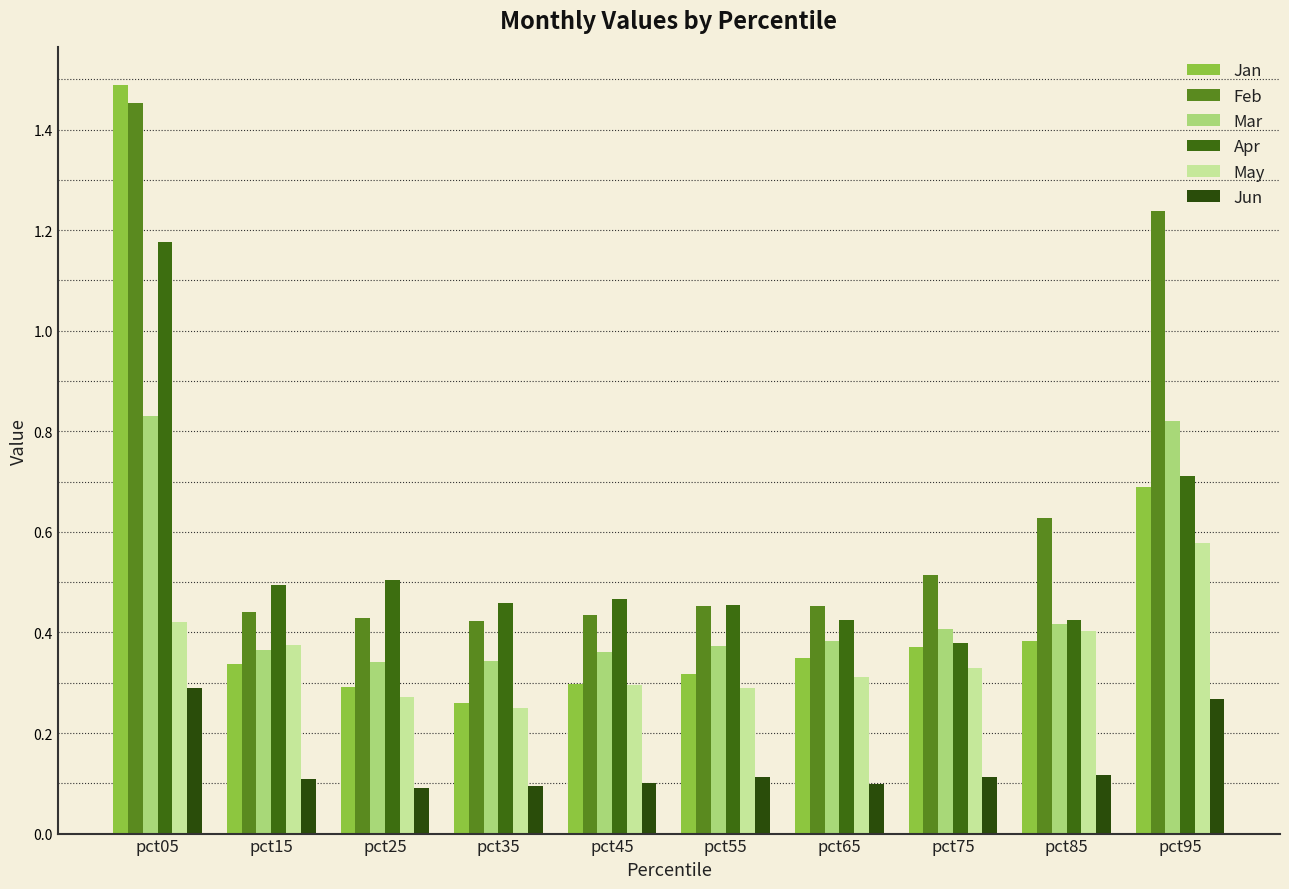

How many groups of bars are there?

10